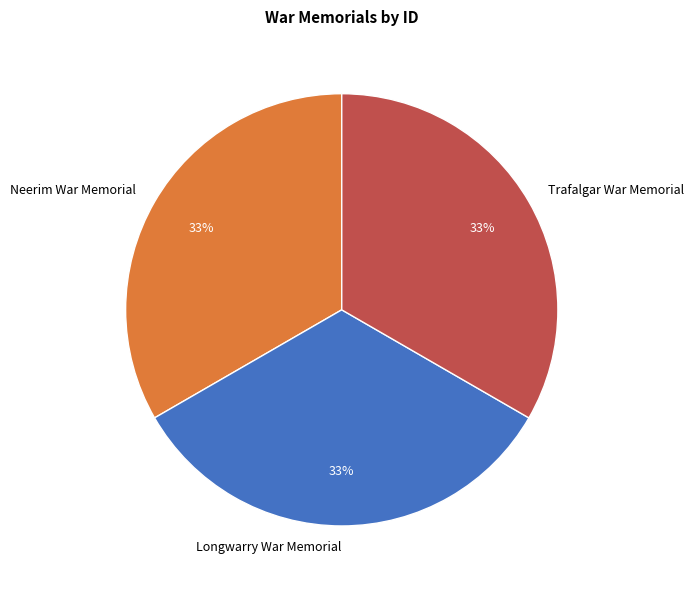

To the nearest percent, what is the combined percentage of Trafalgar War Memorial and Neerim War Memorial?

67%